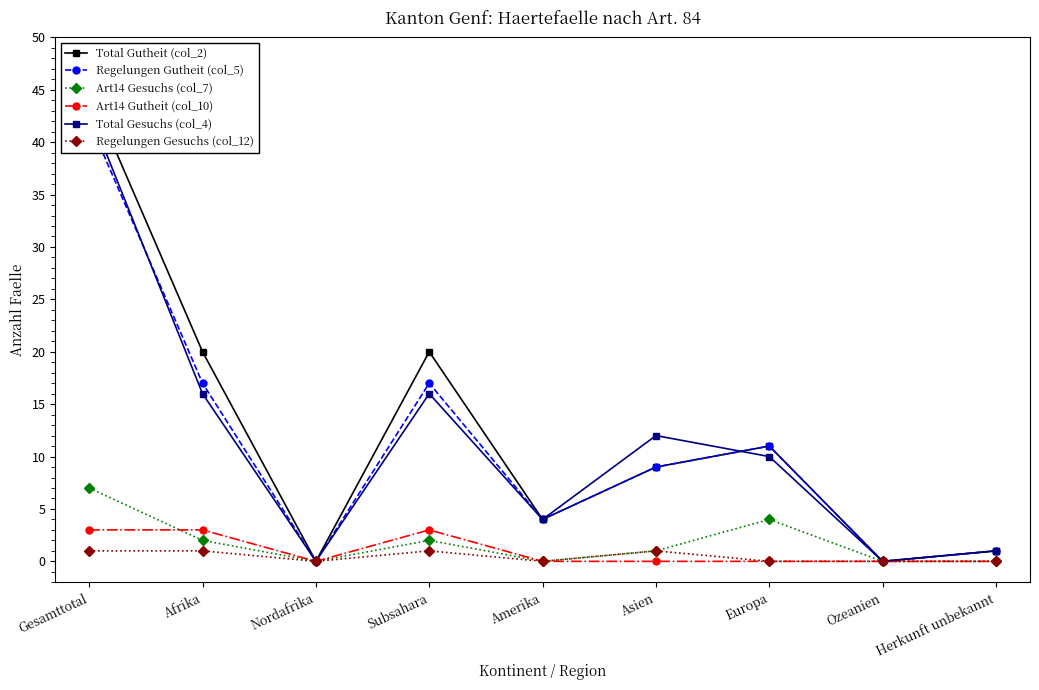

How many data points in Regelungen Gesuchs (col_12) are above 0?

4